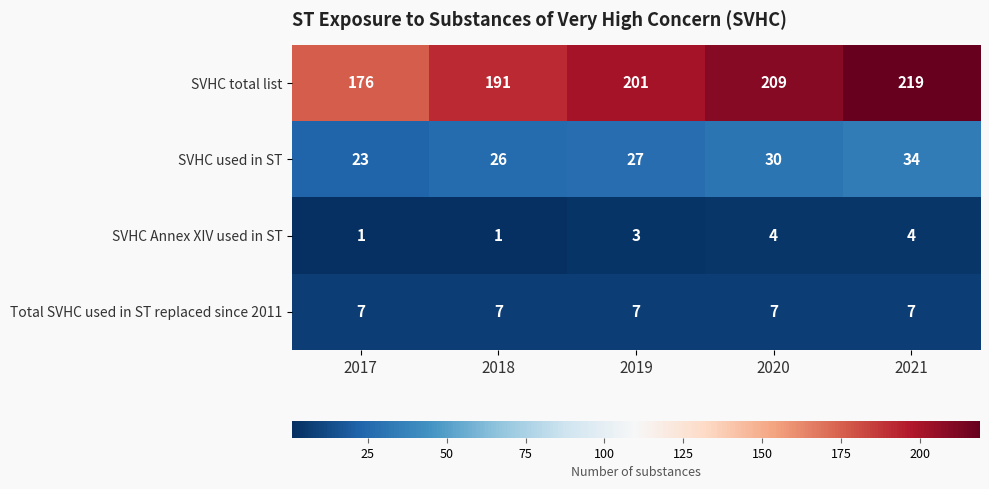

Reading right to left, transcribe all the data shown in this chart.

SVHC total list: 2021=219	2020=209	2019=201	2018=191	2017=176
SVHC used in ST: 2021=34	2020=30	2019=27	2018=26	2017=23
SVHC Annex XIV used in ST: 2021=4	2020=4	2019=3	2018=1	2017=1
Total SVHC used in ST replaced since 2011: 2021=7	2020=7	2019=7	2018=7	2017=7